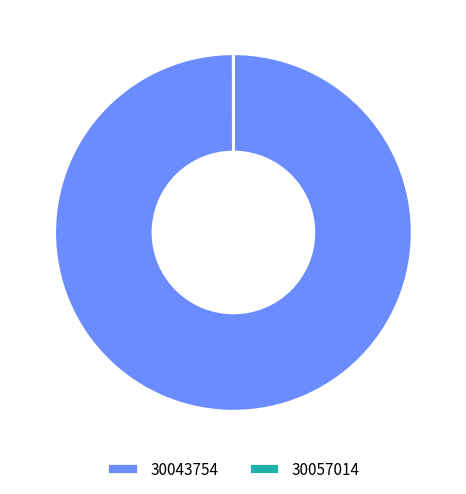

What is the majority slice?

30043754